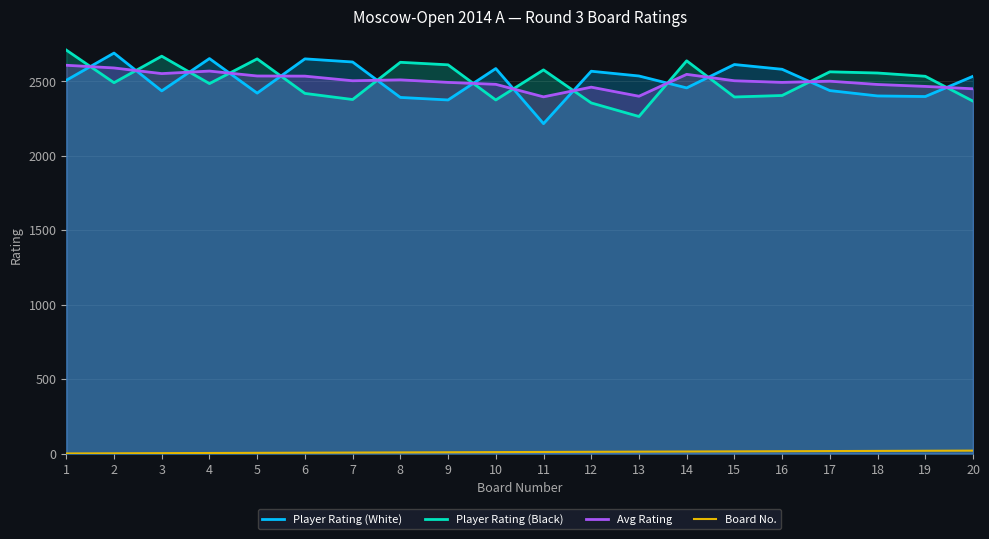

List the series in order of their peak value, highest first.

Player Rating (Black), Player Rating (White), Avg Rating, Board No.